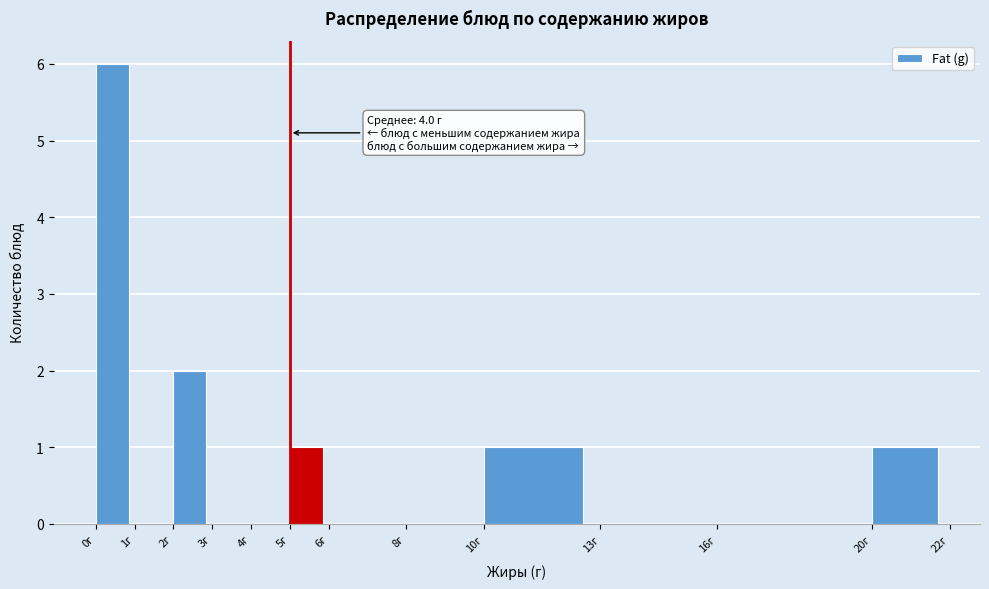

Over which range of the x-axis is the bar tallest?

0 to 1